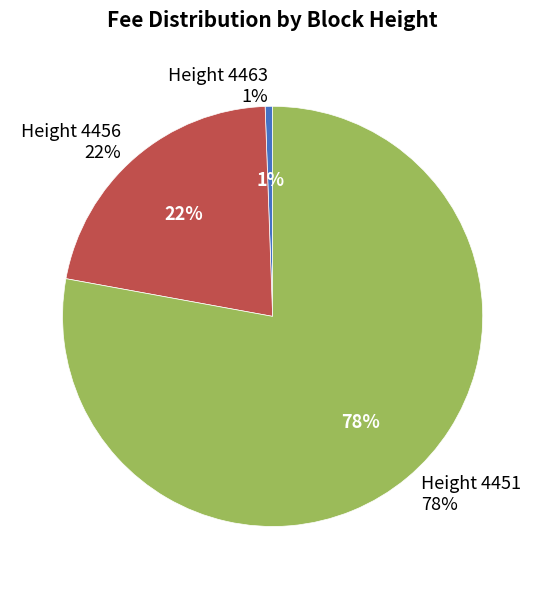

Which slice is the smallest?

4463